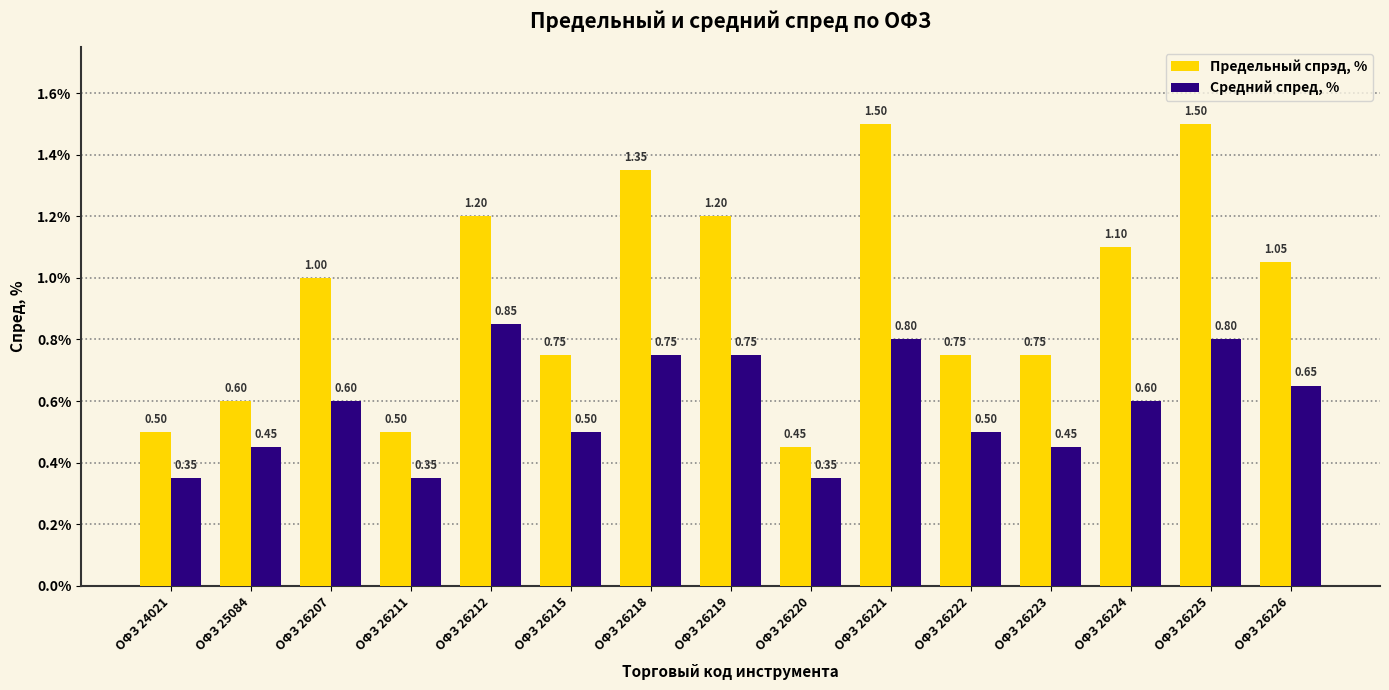

Which series changed the most between ОФЗ 26222 and ОФЗ 26224?

Предельный спрэд, %